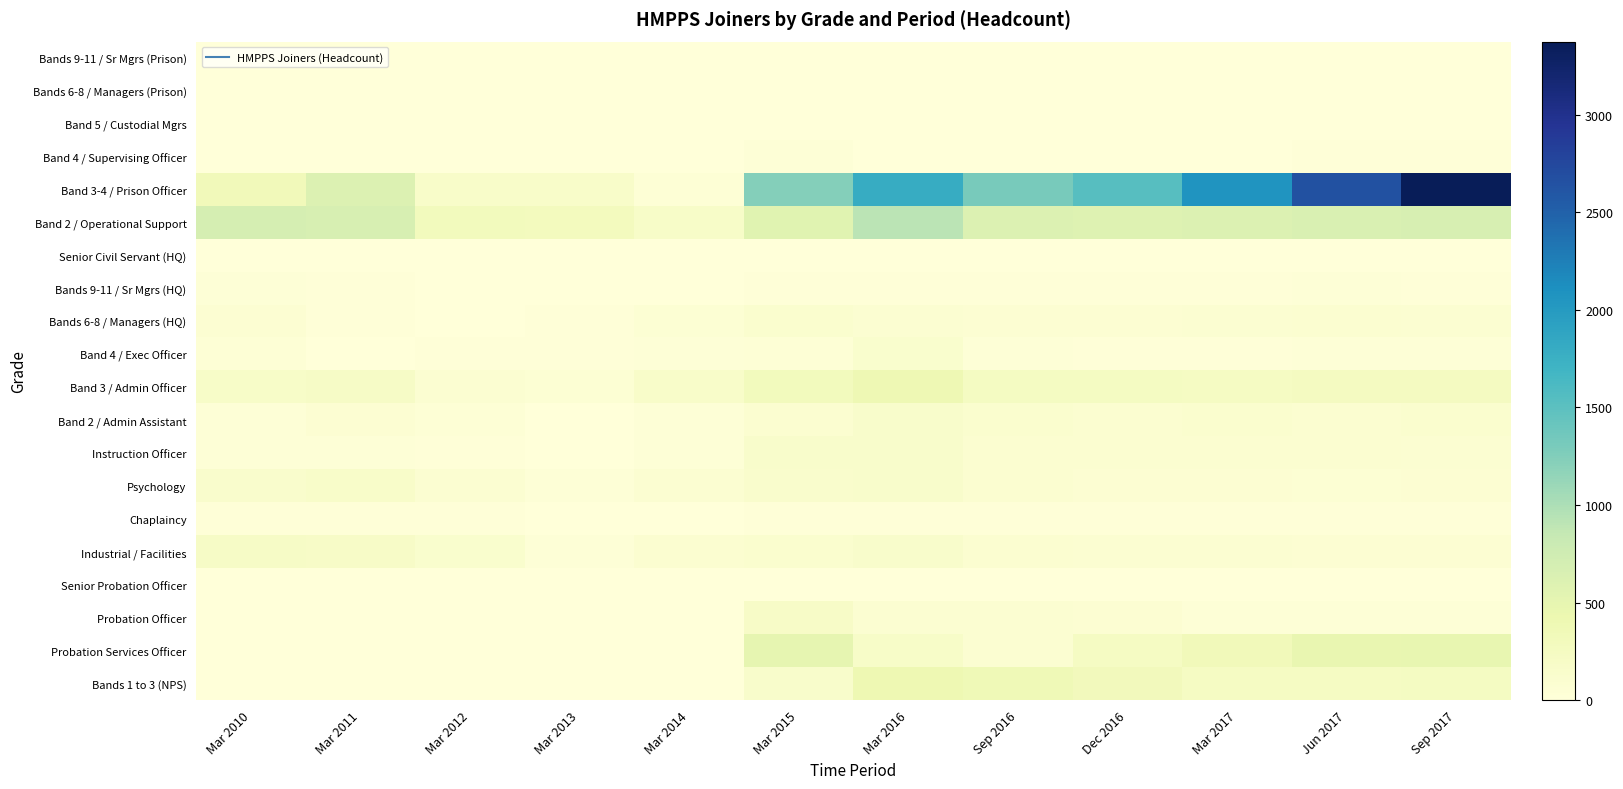

At how many categories does at least one series exceed 1641?

4